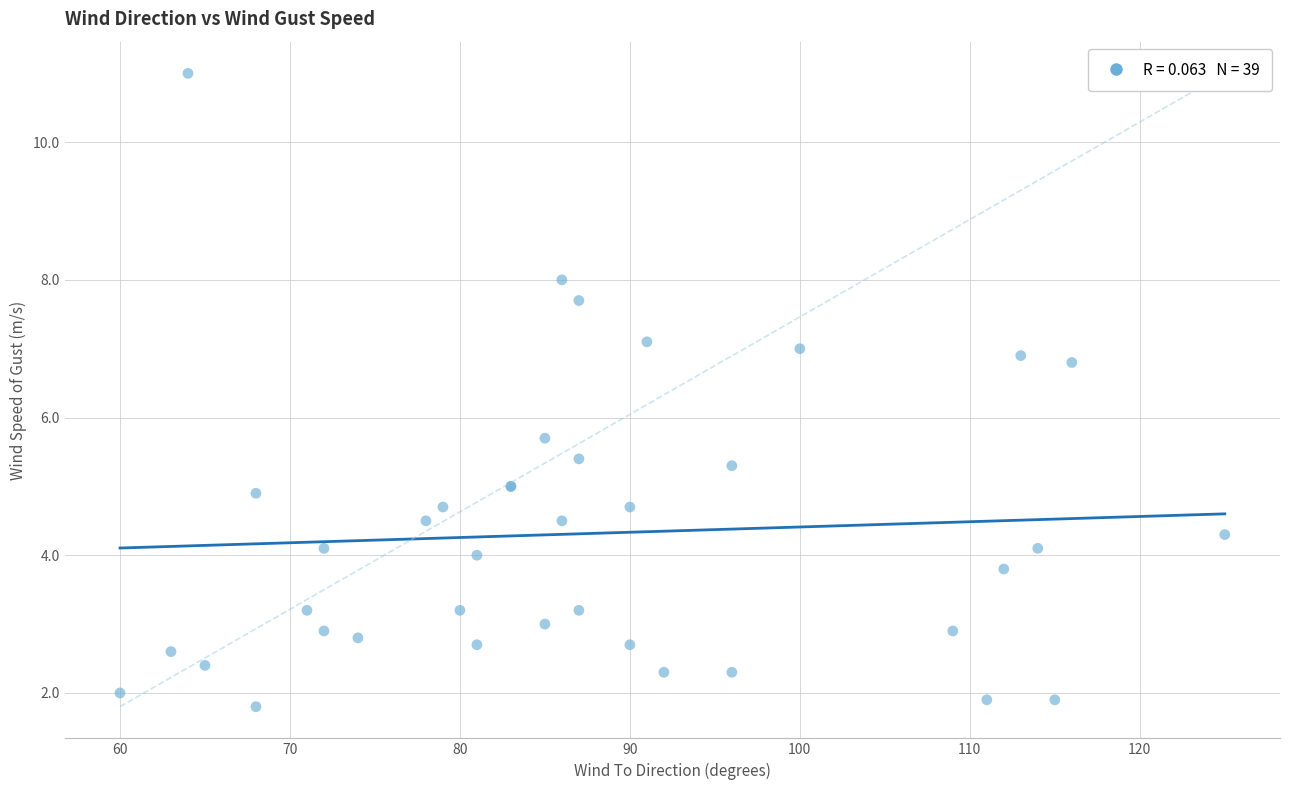

What Y value in the scatter plot is closest to 6?

5.7